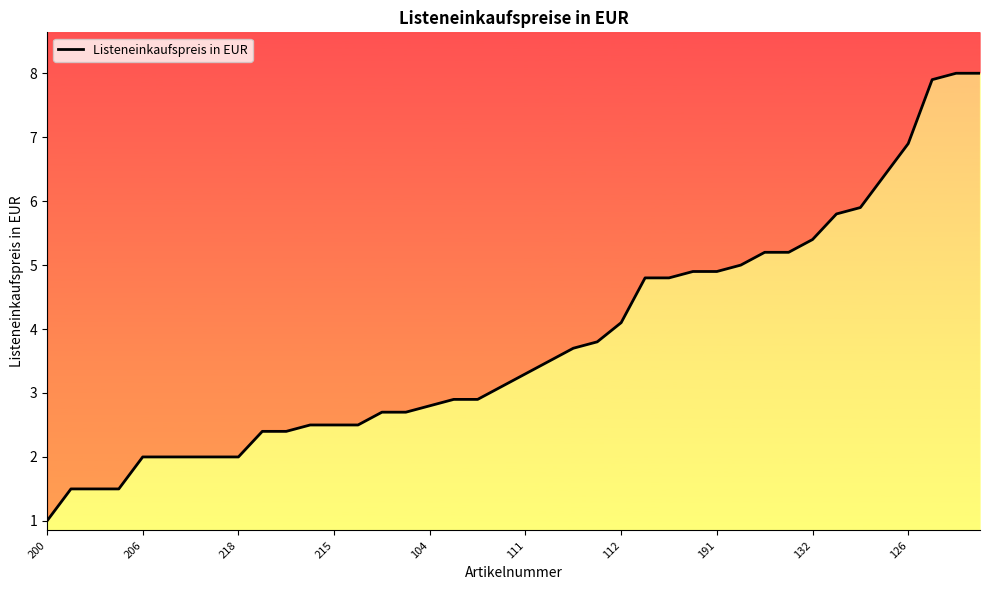

What is the change in value from 200 to 35?

+5.4